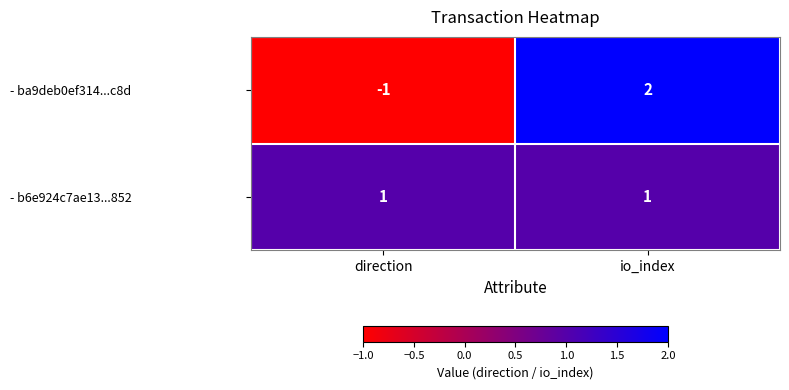

How many distinct data groups are displayed?

2